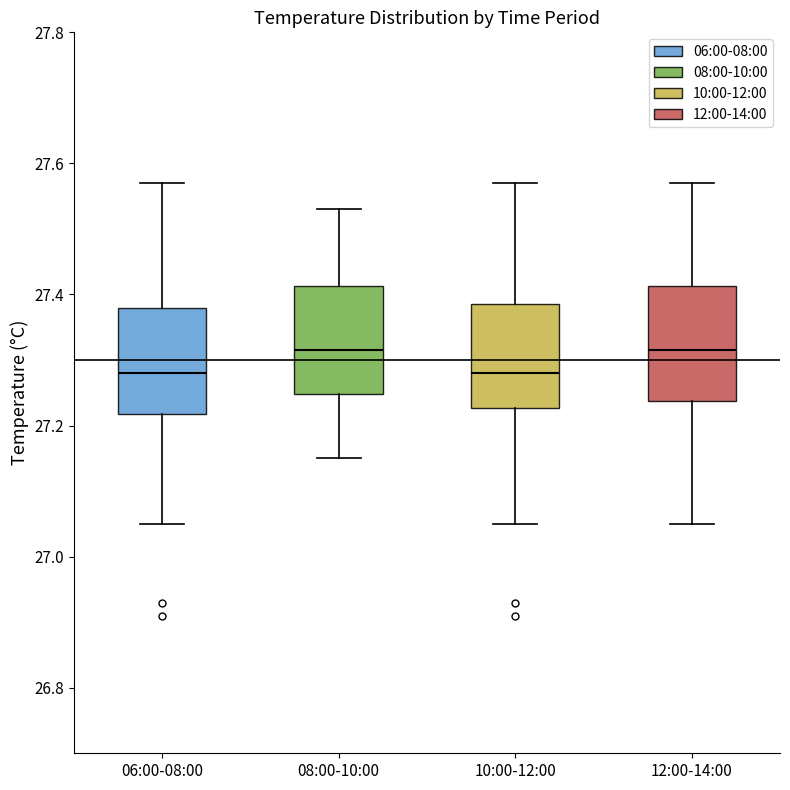

Reading left to right, transcribe this box plot: for each box, give where its median line is, the range the box spans, and where its two whiskers end, as read against the y-axis. The values are not printed on the chart, so give them approximately, as read against the axis.

06:00-08:00: median 27.28, box 27.22 to 27.38, whiskers 27.06 to 27.58
08:00-10:00: median 27.32, box 27.24 to 27.42, whiskers 27.16 to 27.54
10:00-12:00: median 27.28, box 27.22 to 27.38, whiskers 27.06 to 27.58
12:00-14:00: median 27.32, box 27.24 to 27.42, whiskers 27.06 to 27.58